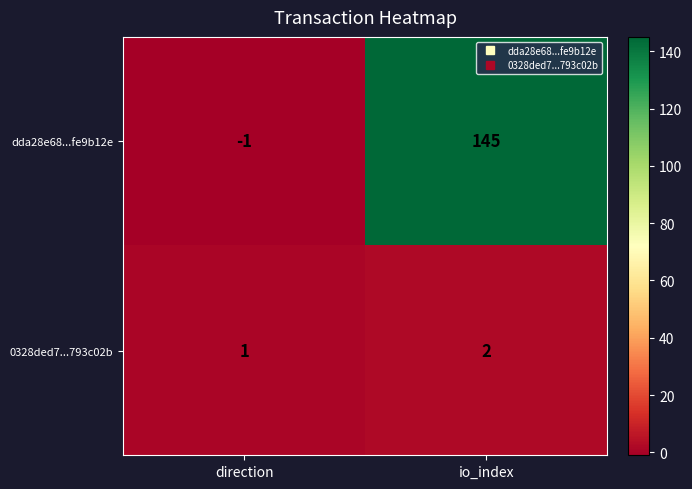

What is the total value across all series at io_index?

147